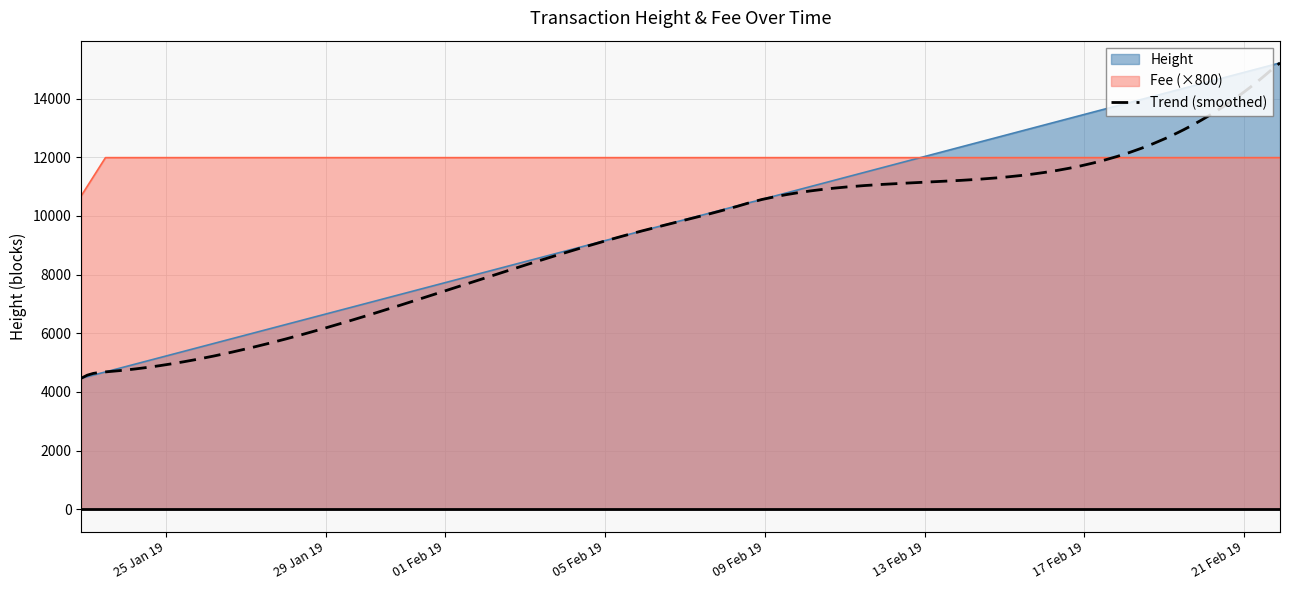

Which series has the largest total across all categories?

Height